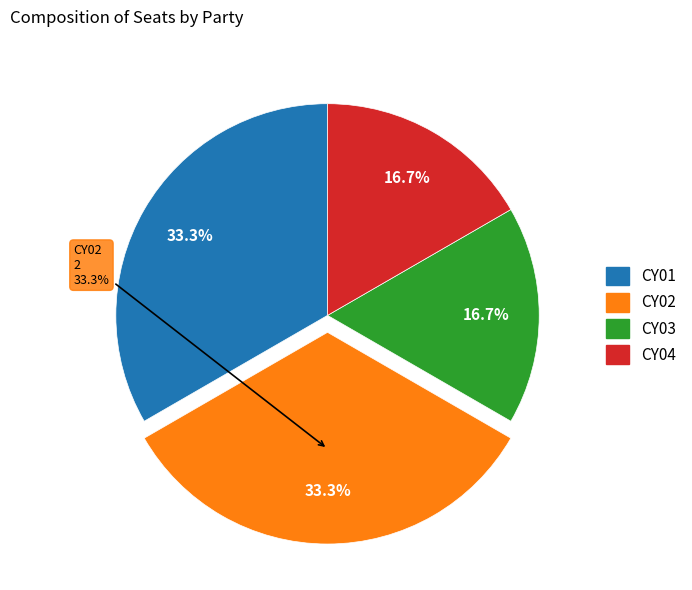

To the nearest percent, what is the combined percentage of CY02 and CY03?

50%